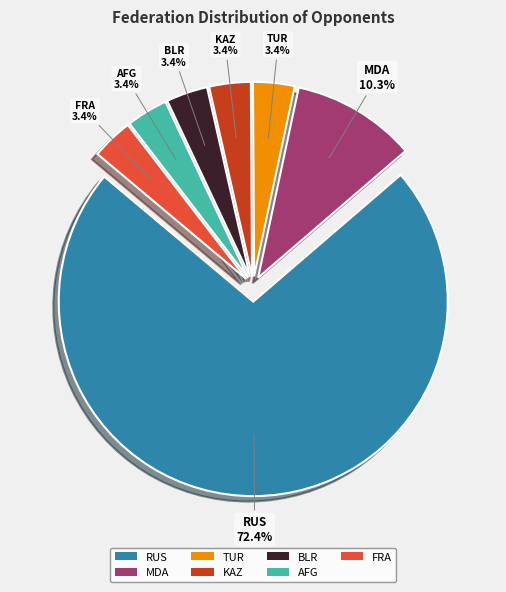

To the nearest percent, what is the average slice percentage?

14%